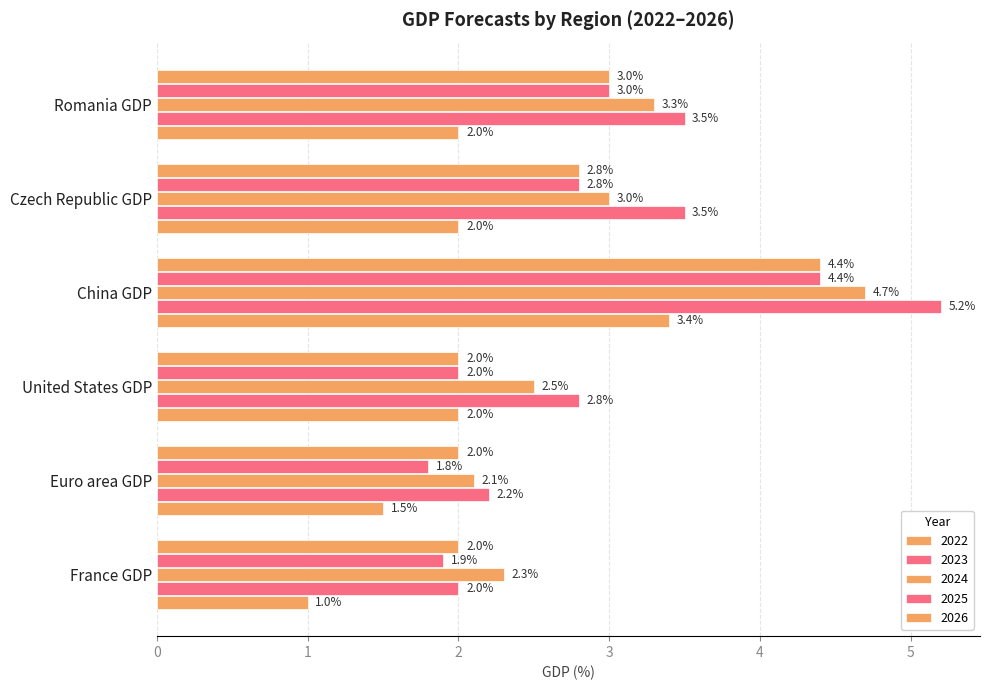

What is the difference between the maximum and minimum values in the 2023 series?

3.2